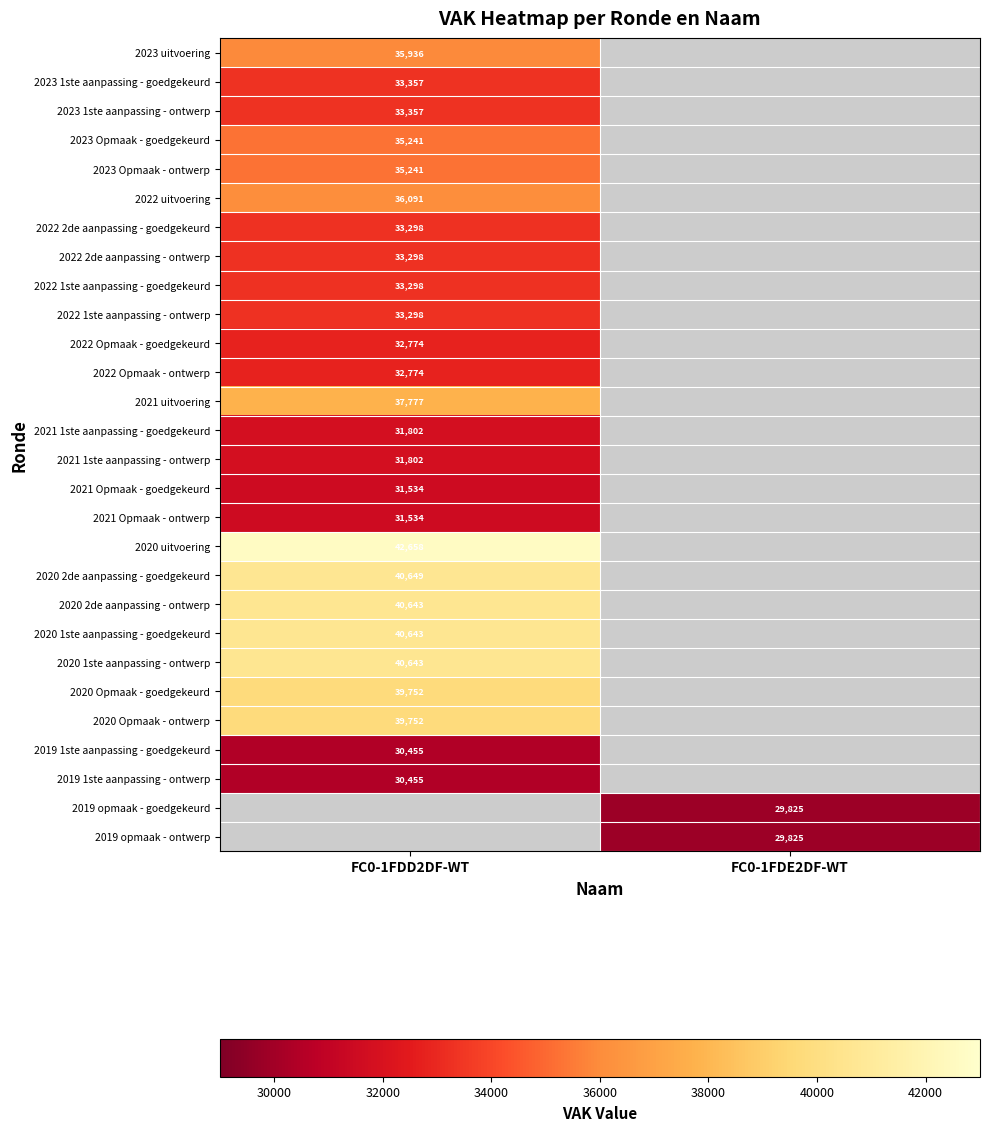

The 2022 1ste aanpassing - ontwerp series shows 33298 at FC0-1FDD2DF-WT. True or false?

True